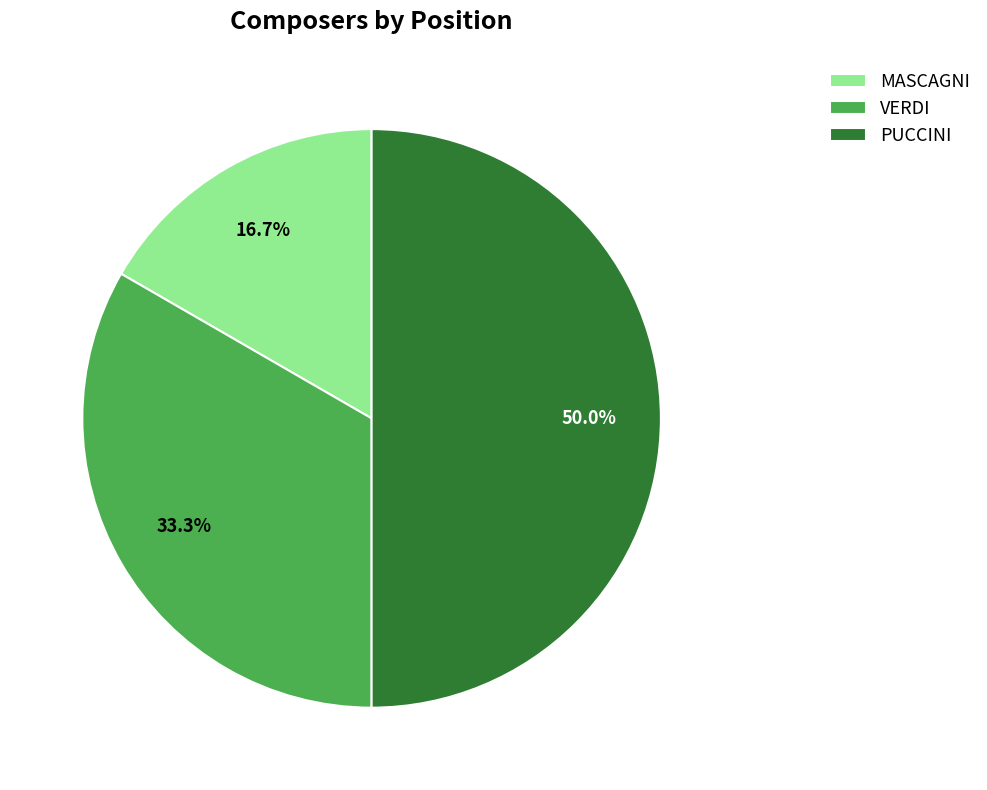

To the nearest percent, what portion does VERDI represent?

33%